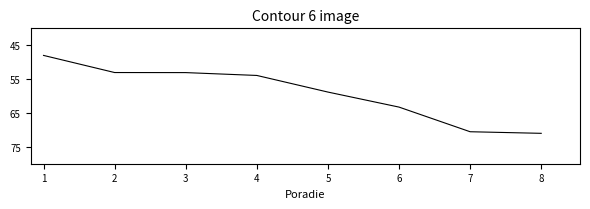

What is the average value?

59.0